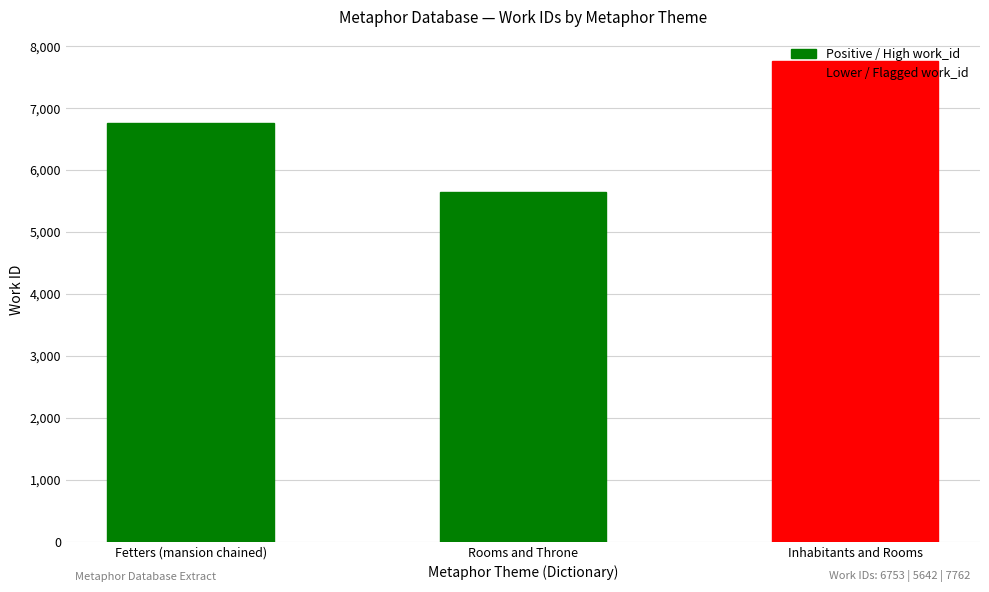

At which label is the value closest to 6702?

Fetters (mansion chained)